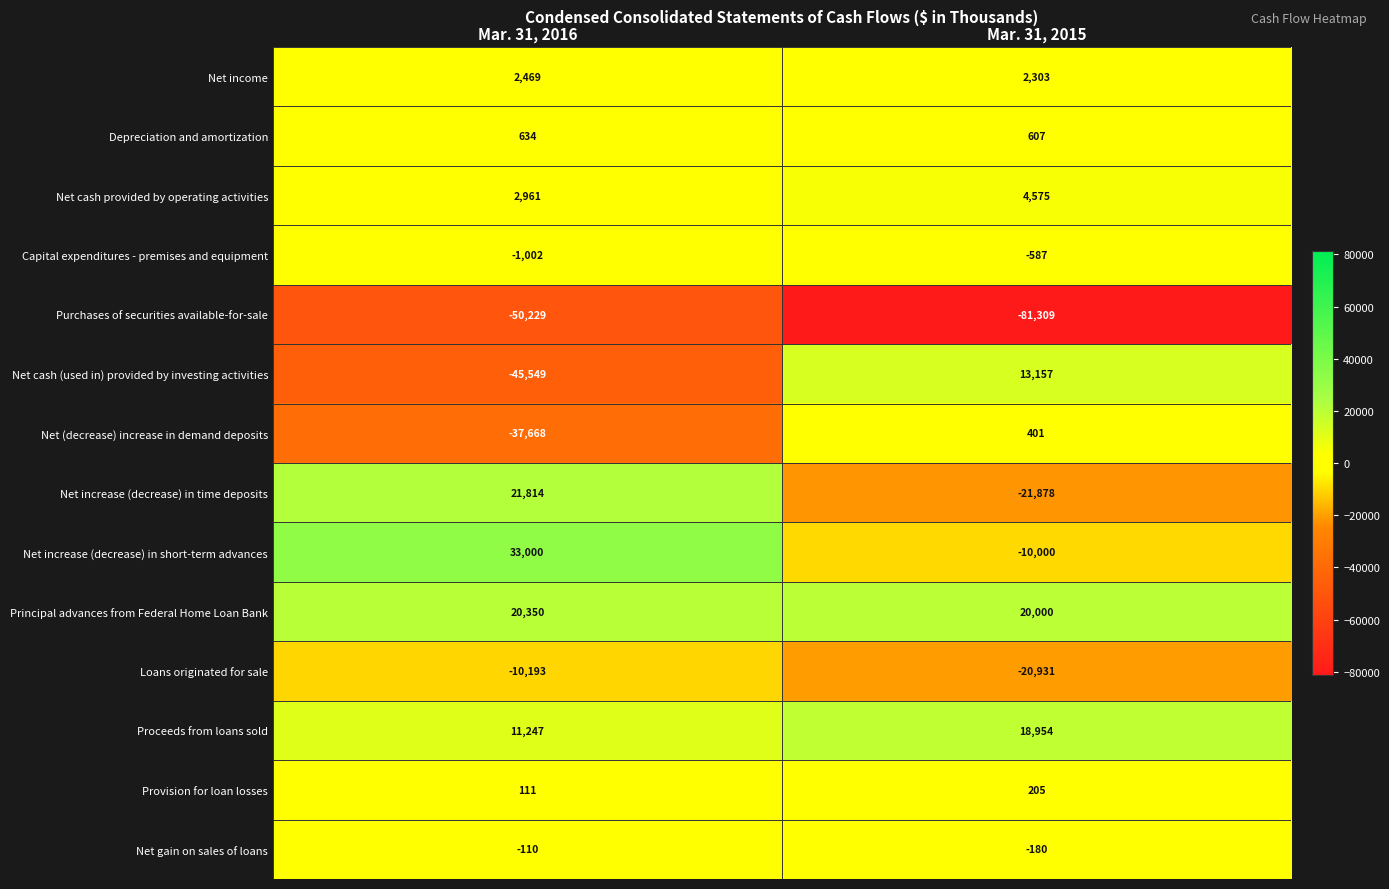

What is the total value across all series at Mar. 31, 2015?

-74683